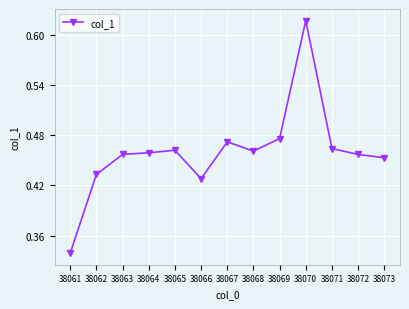

The chart shows a value of 0.1 at 38063. True or false?

False